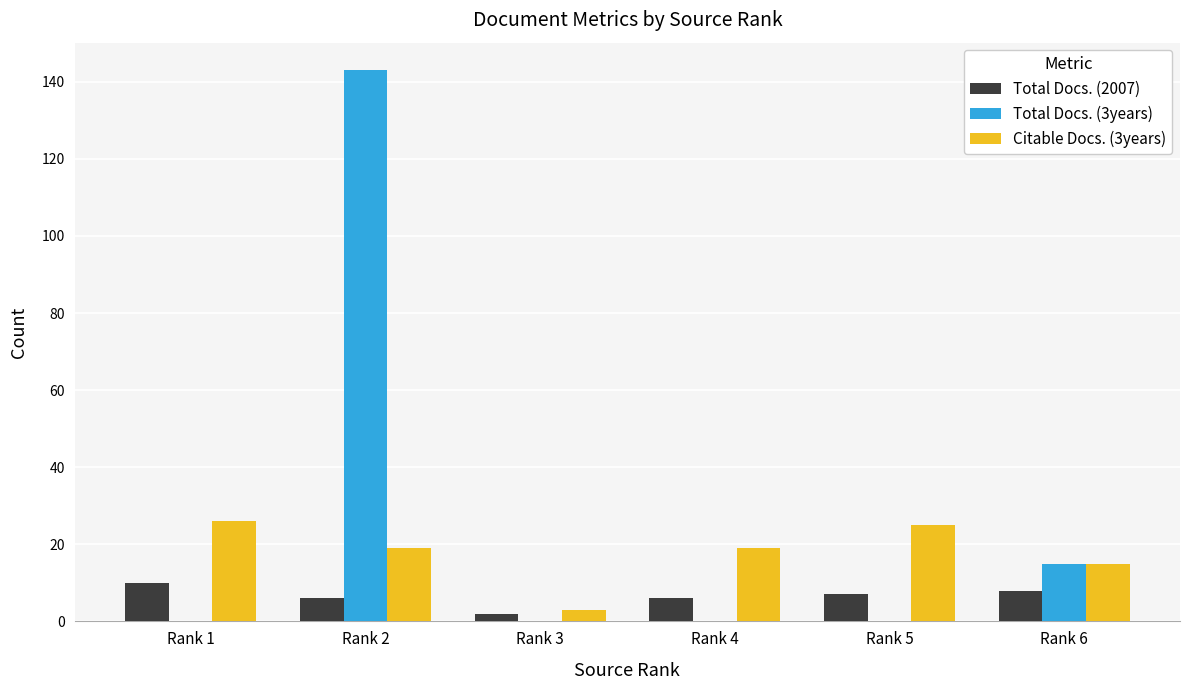

What is the average value of the Total Docs. (3years) series?

26